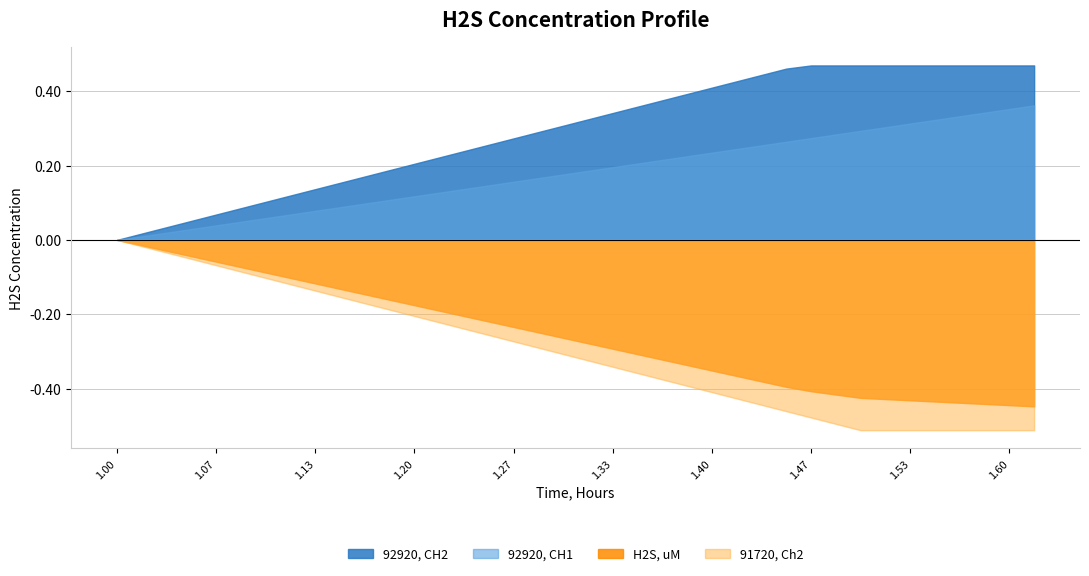

Which series has the largest total across all categories?

92920, CH2